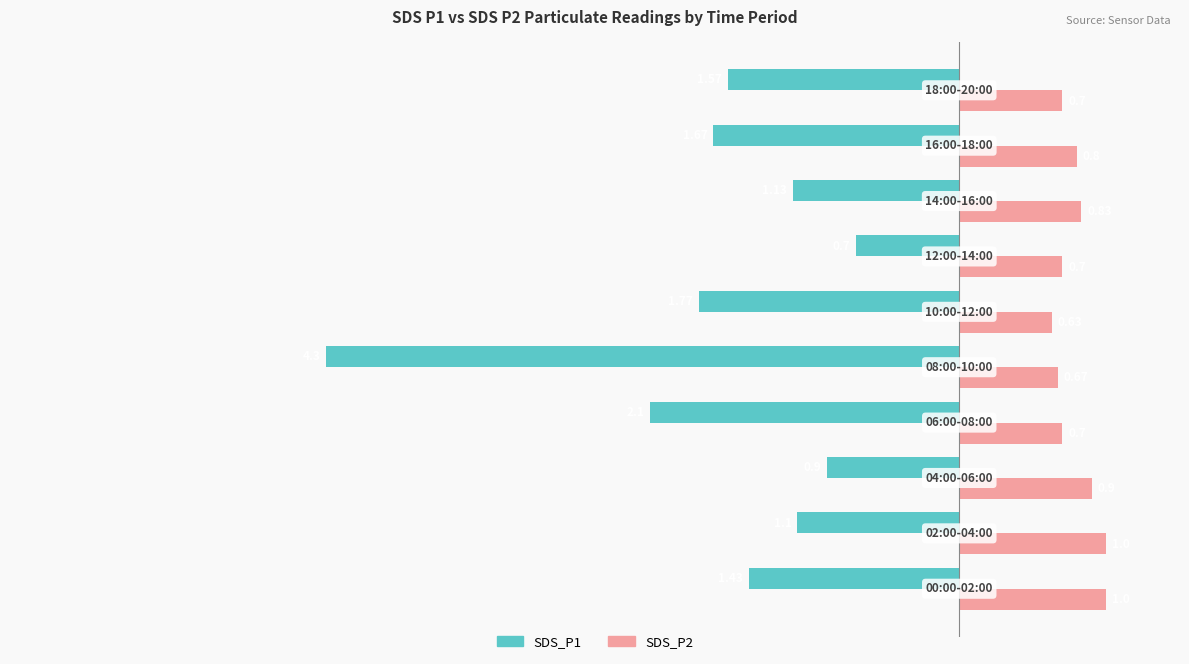

At how many categories does at least one series exceed -1?

10